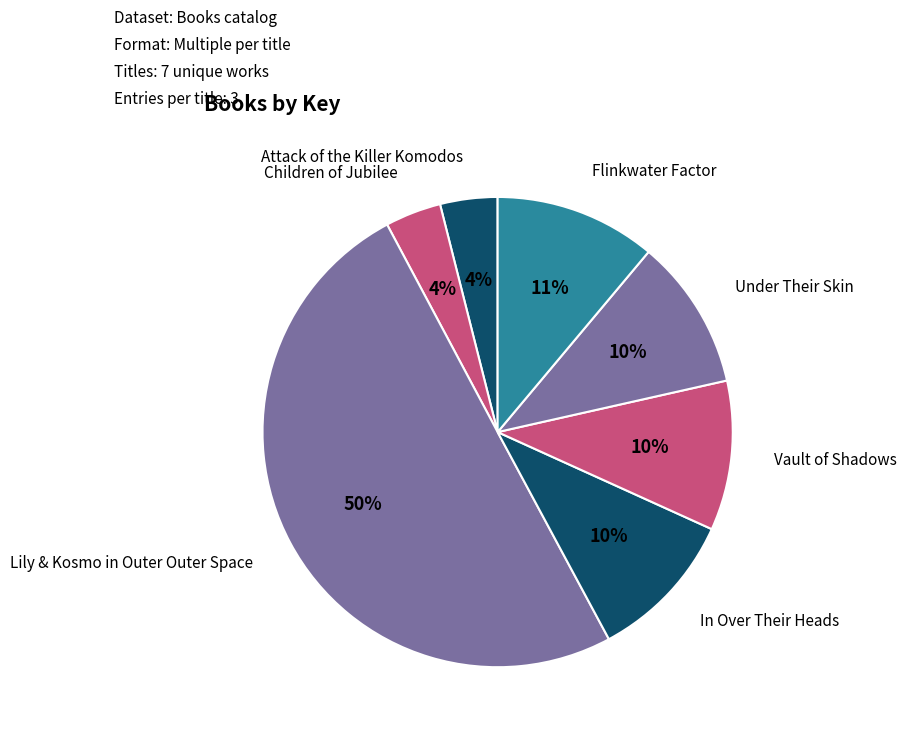

How many slices are in this pie chart?

7